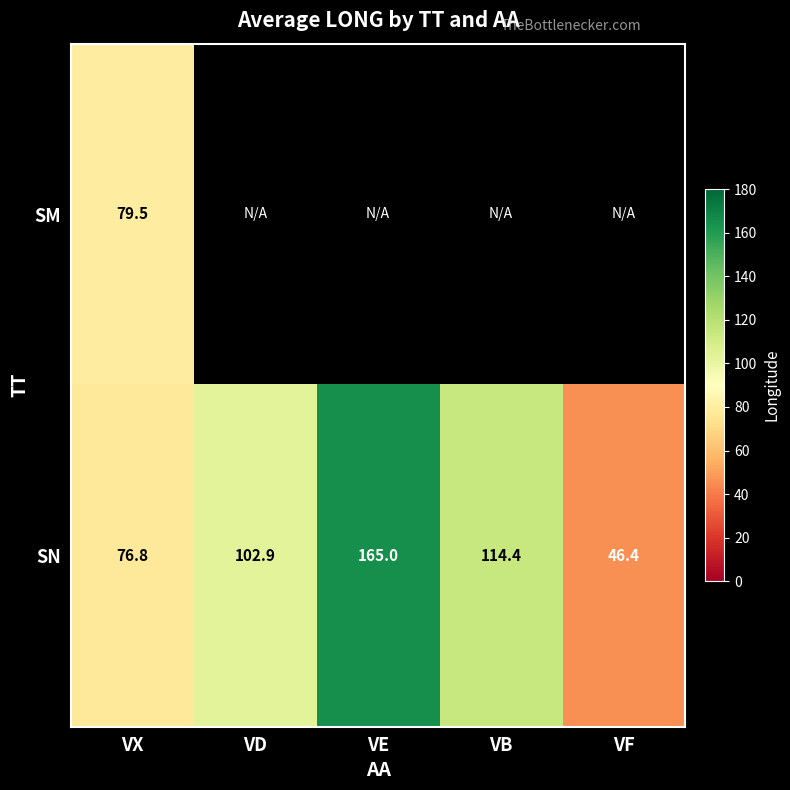

List the labels in order of SN value, largest first.

VE, VB, VD, VX, VF